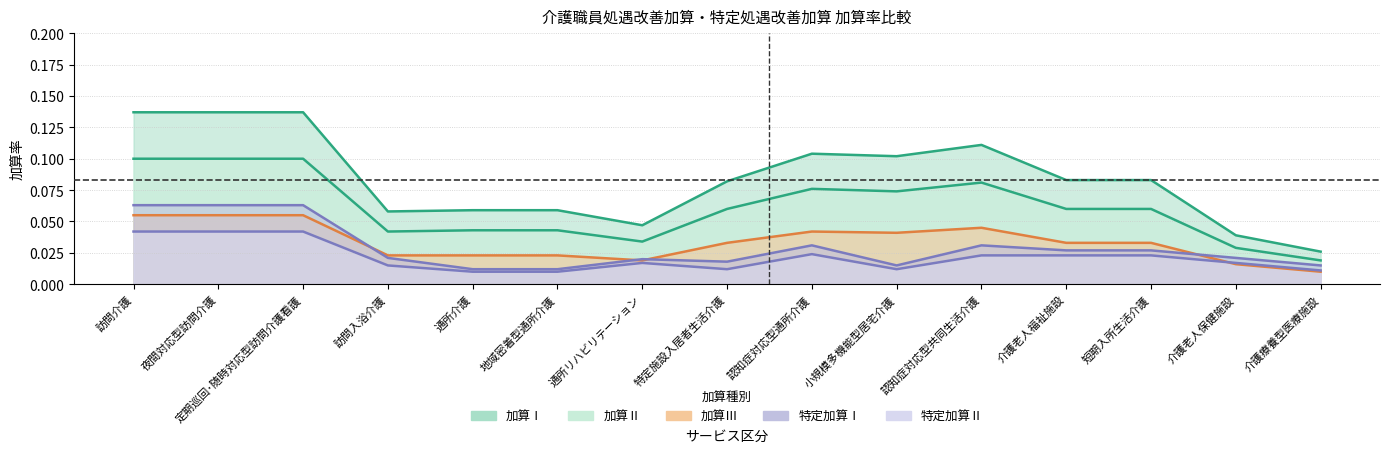

Is it true that 加算Ⅲ equals 0.1 at 認知症対応型通所介護?

False